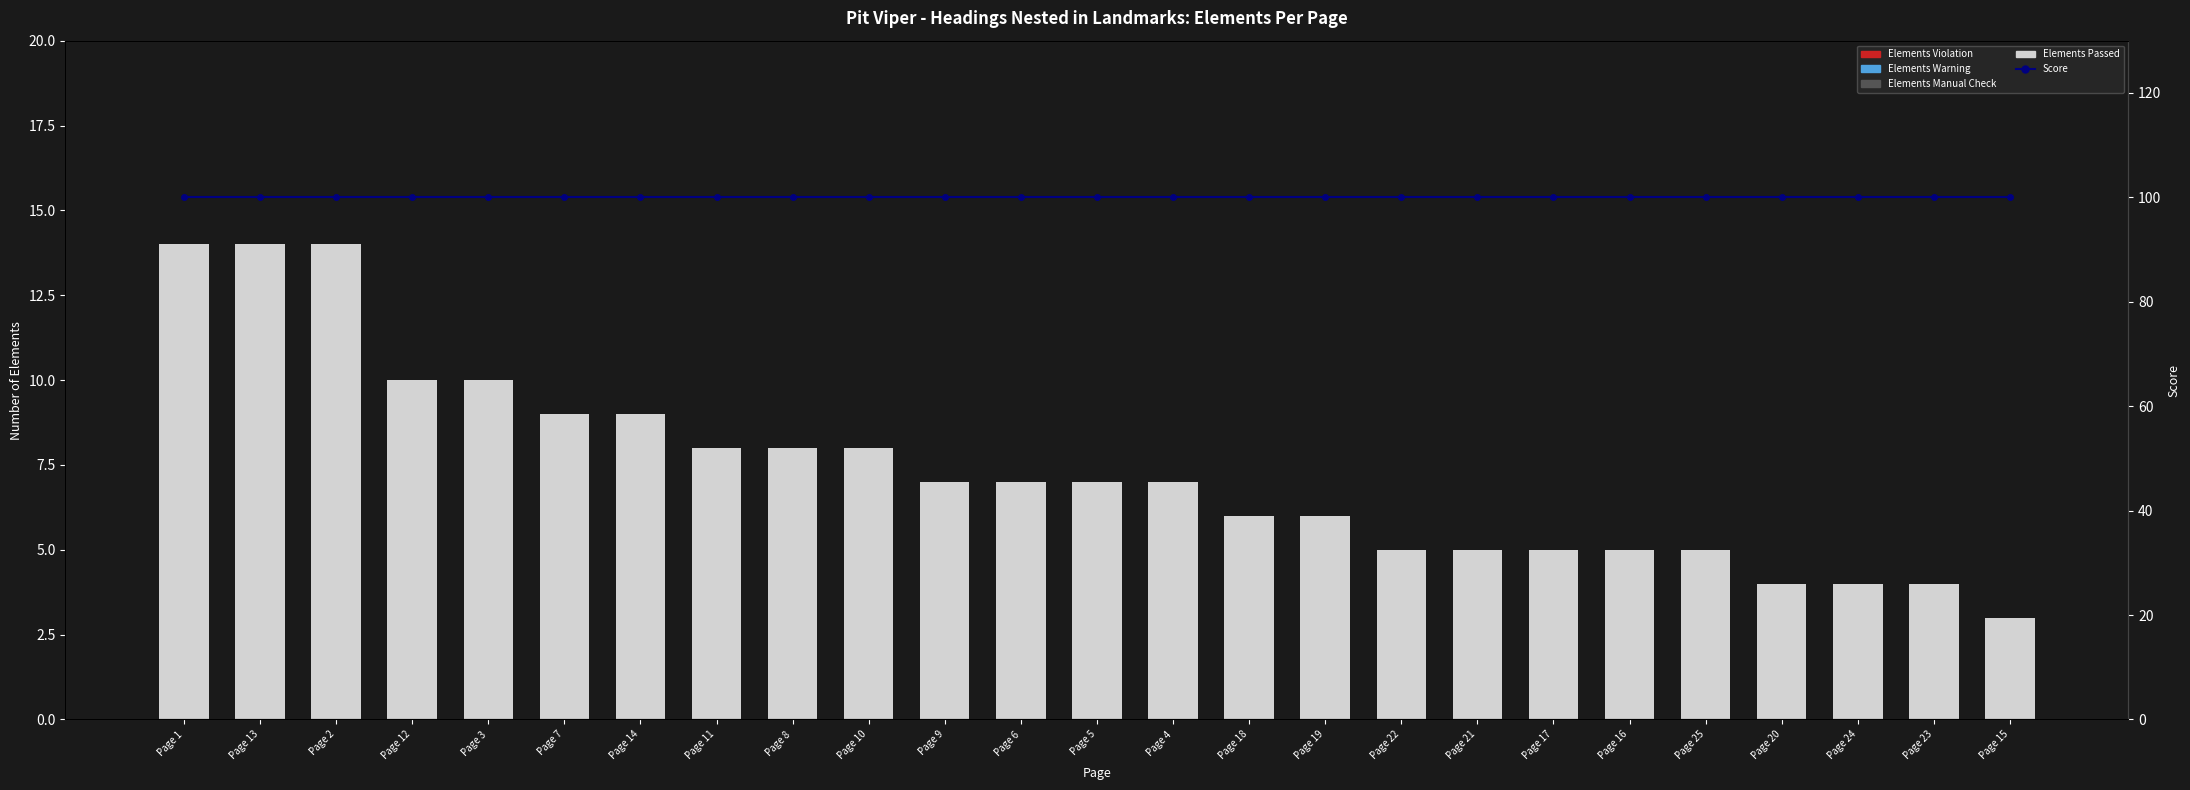

What are all the series names shown in the legend?

Elements Violation, Elements Warning, Elements Manual Check, Elements Passed, Score